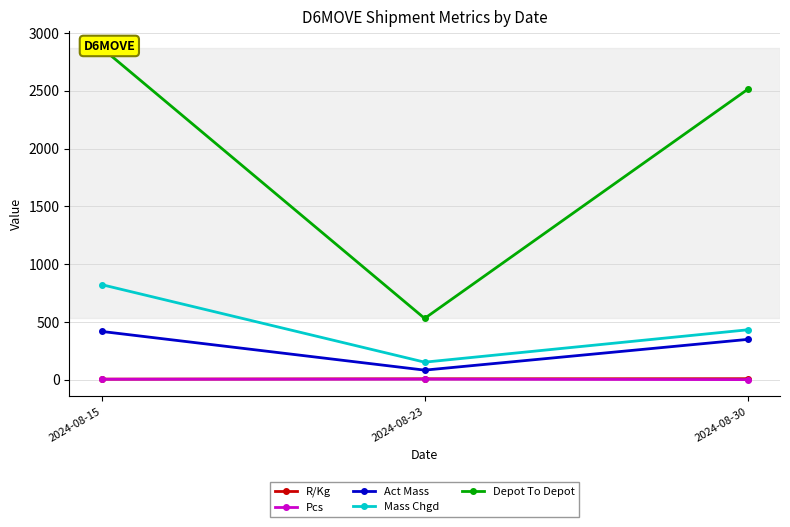

What is the smallest value displayed?

1.0